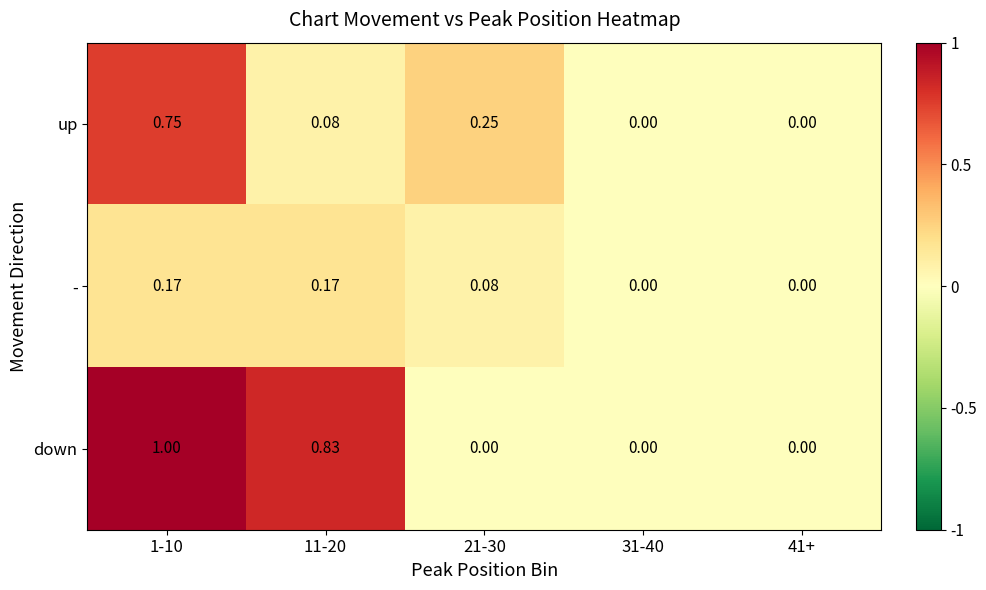

Rank the series by their average value, from highest to lowest.

down, up, -